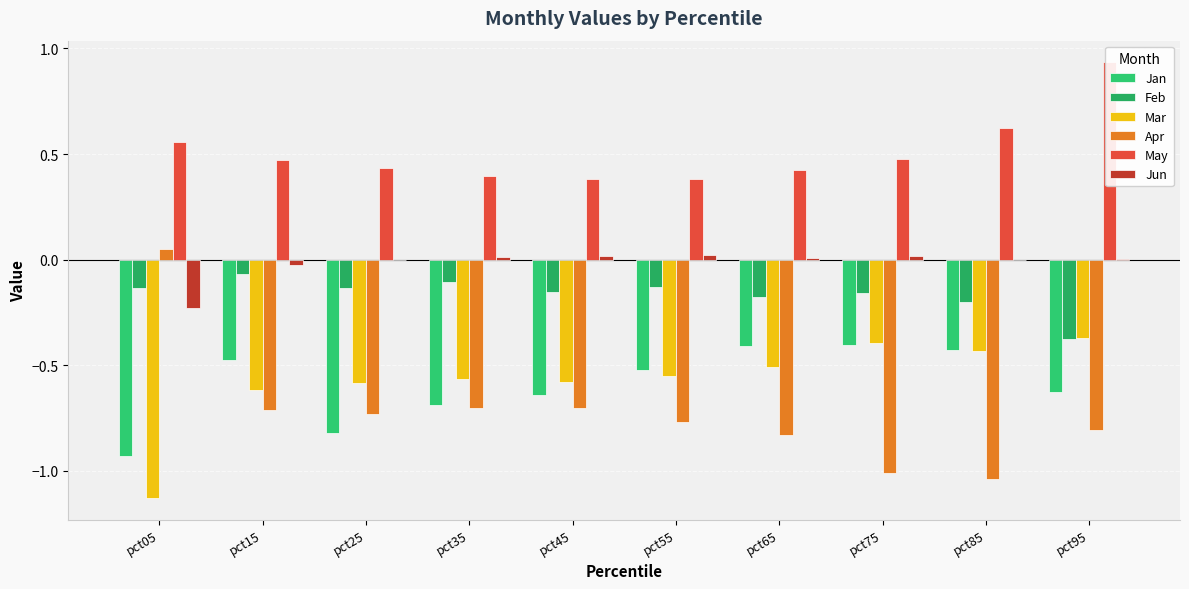

Are the bars horizontal?

No